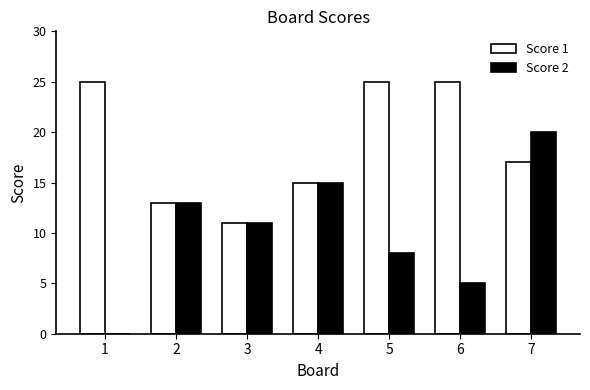

What is the sum of all Score 2 values?

72